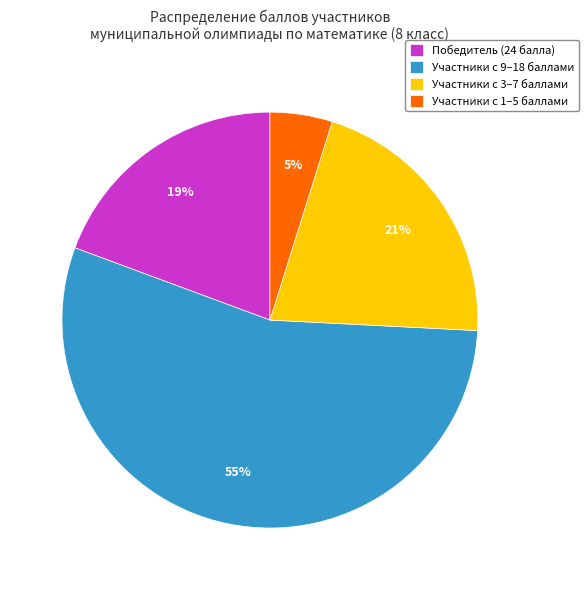

What percentage is the Участники с 3–7 баллами slice, to the nearest percent?

21%